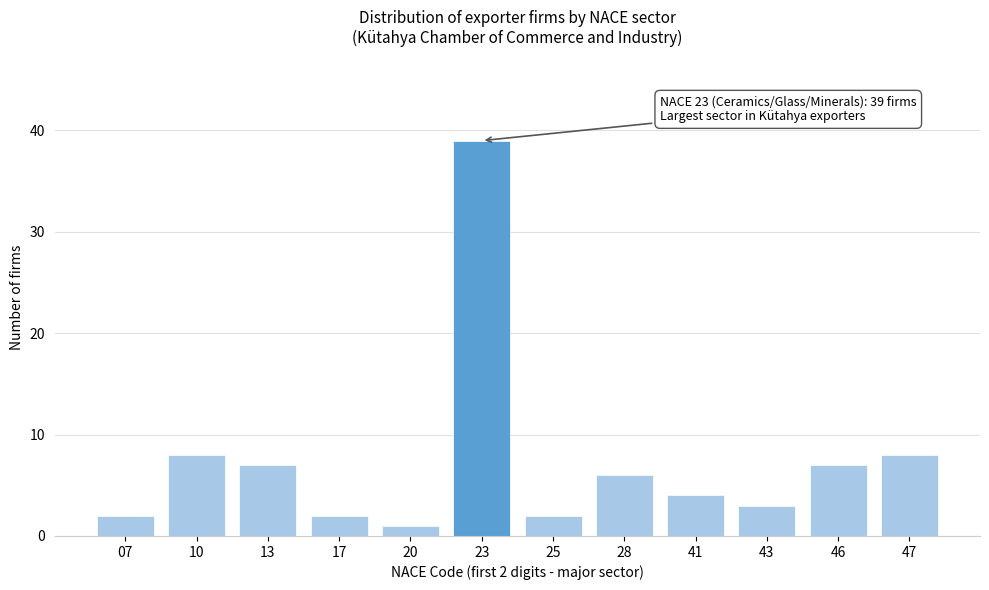

Reading right to left, what are all the values shown in this chart?

8	7	3	4	6	2	39	1	2	7	8	2